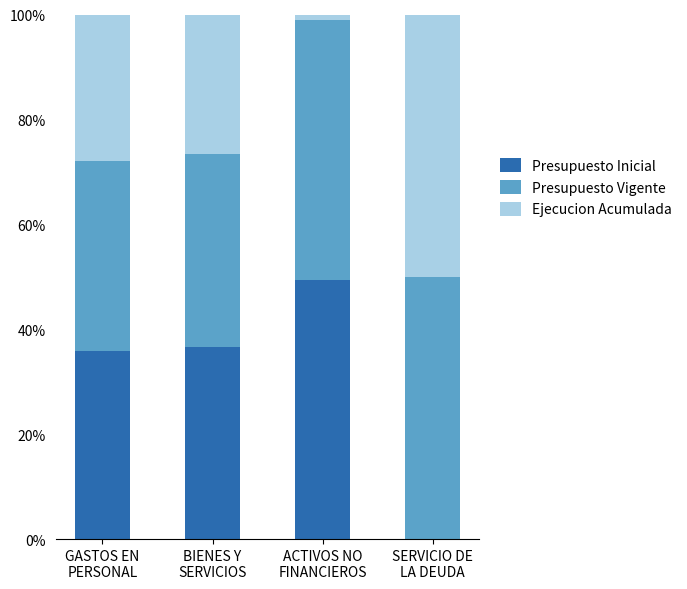

What are all the series names shown in the legend?

Presupuesto Inicial, Presupuesto Vigente, Ejecucion Acumulada